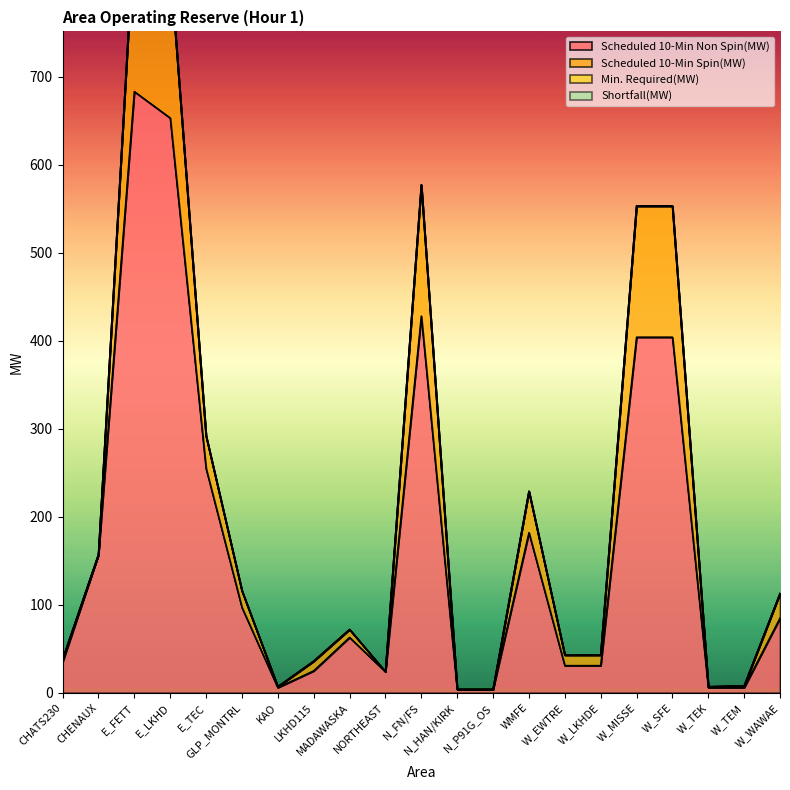

True or false: Shortfall(MW) and Scheduled 10-Min Spin(MW) intersect in this chart.

False